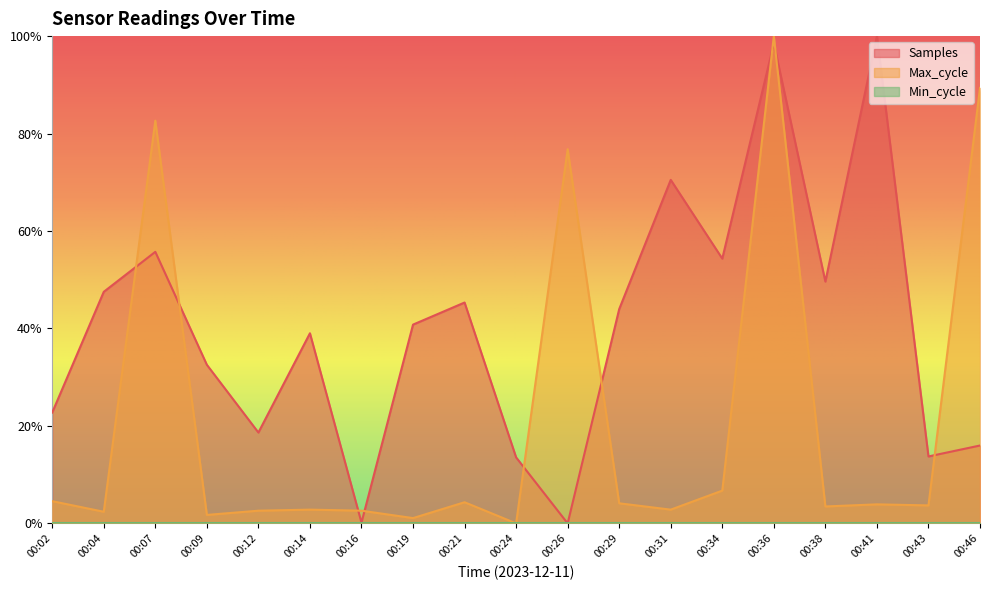

How many lines are shown in the chart?

3